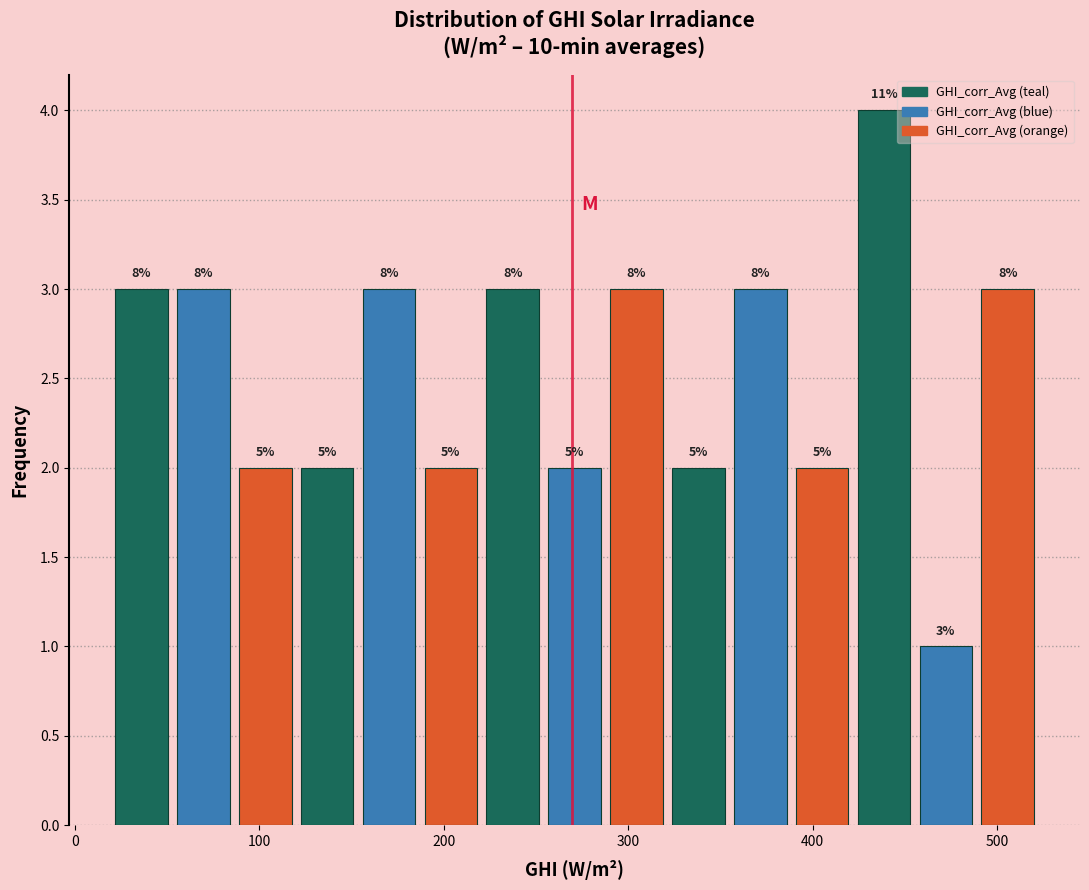

Around what value on the x-axis is the tallest bar? Give the approximate position of its centre, as read against the axis.

440